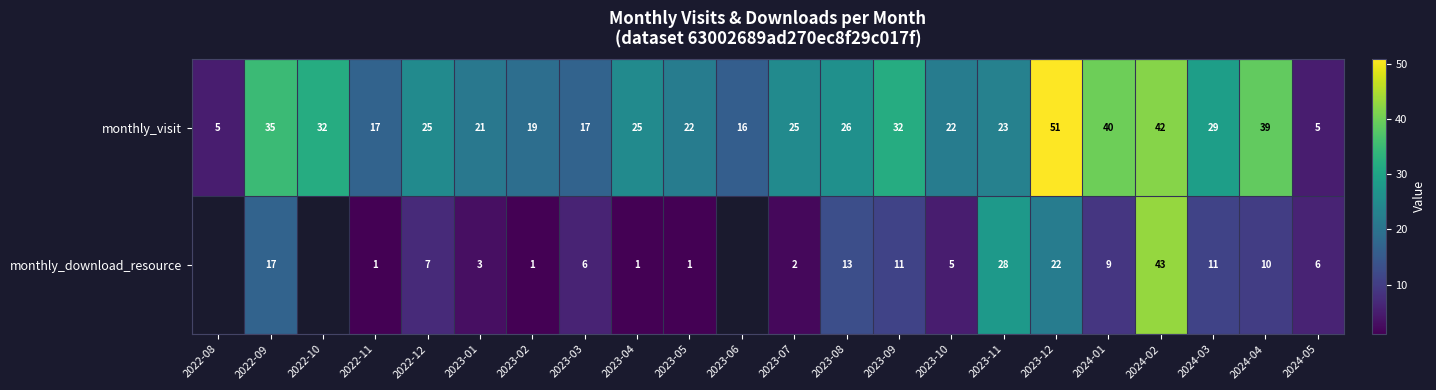

Is the value of monthly_visit at 2023-12 greater than the value of monthly_download_resource at 2023-09?

Yes